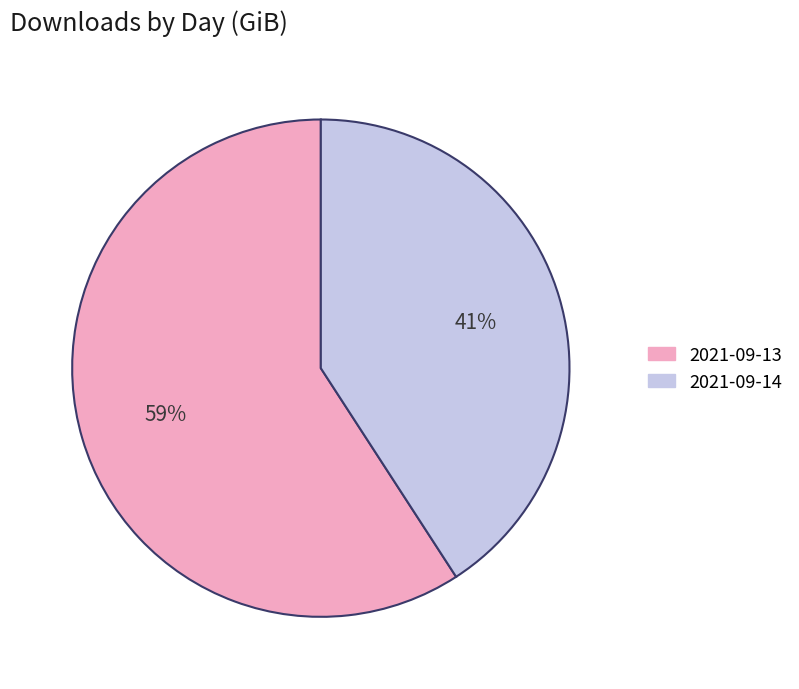

Which has a higher value, 2021-09-13 or 2021-09-14?

2021-09-13